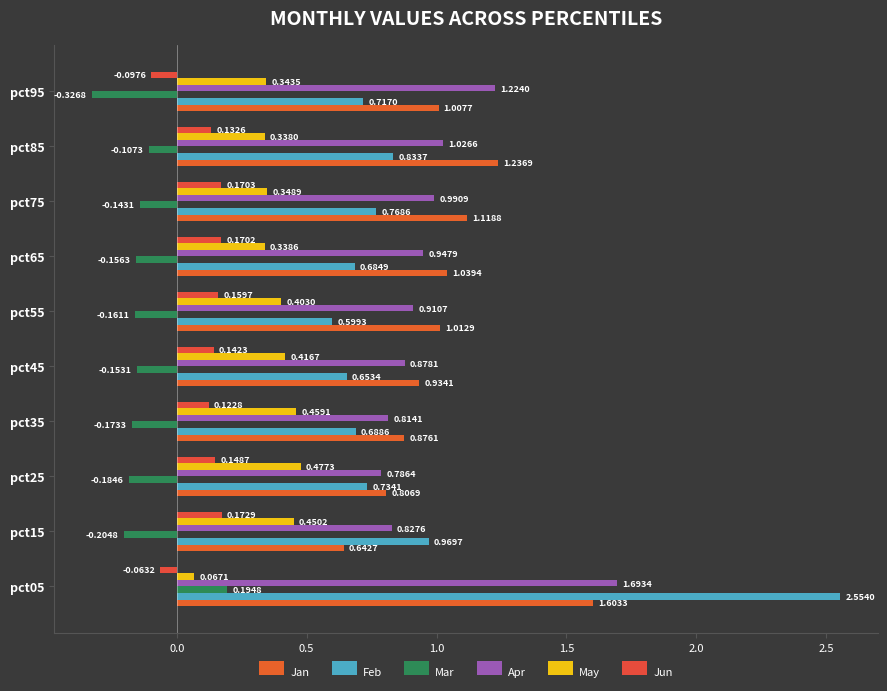

What is the minimum value shown in the chart?

-0.3